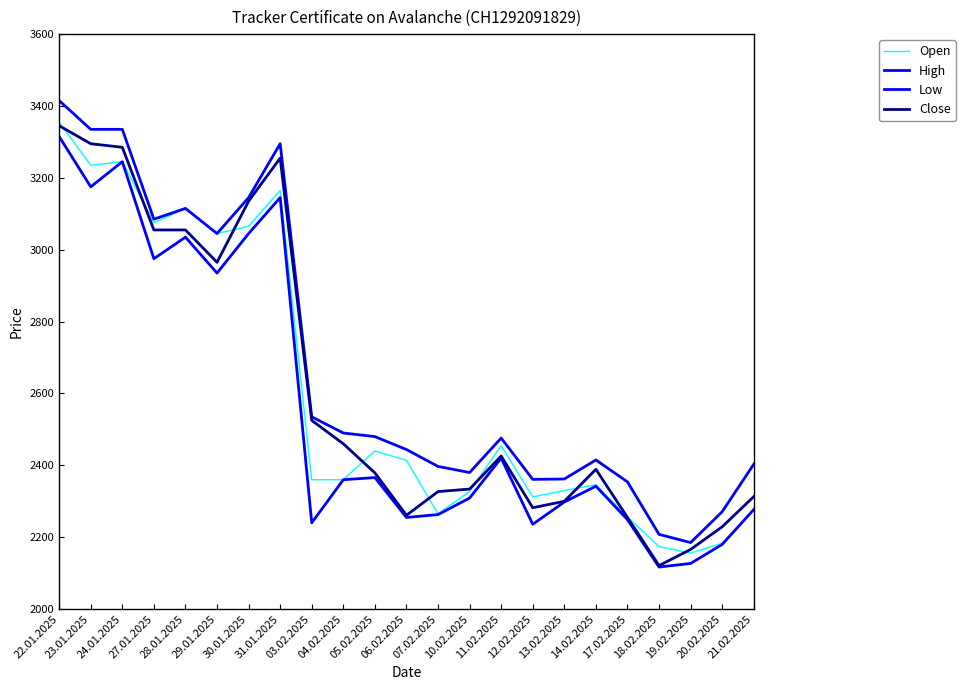

What is the difference between the highest and lowest values at 03.02.2025?

295